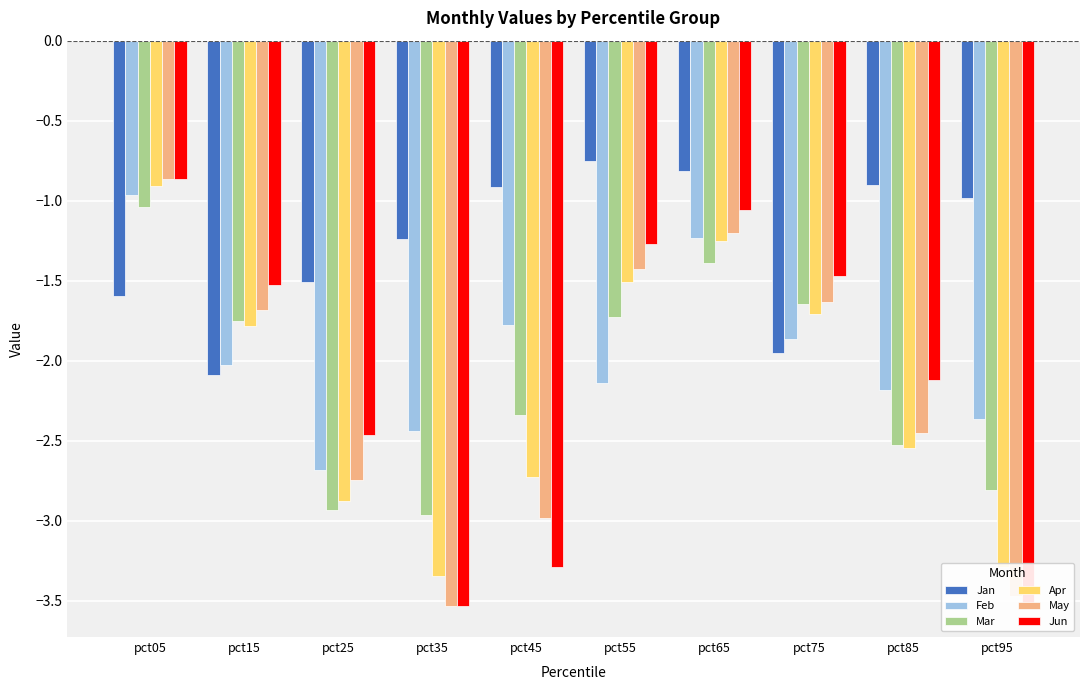

Rank the series at pct25 from lowest to highest value.

Mar, Apr, May, Feb, Jun, Jan